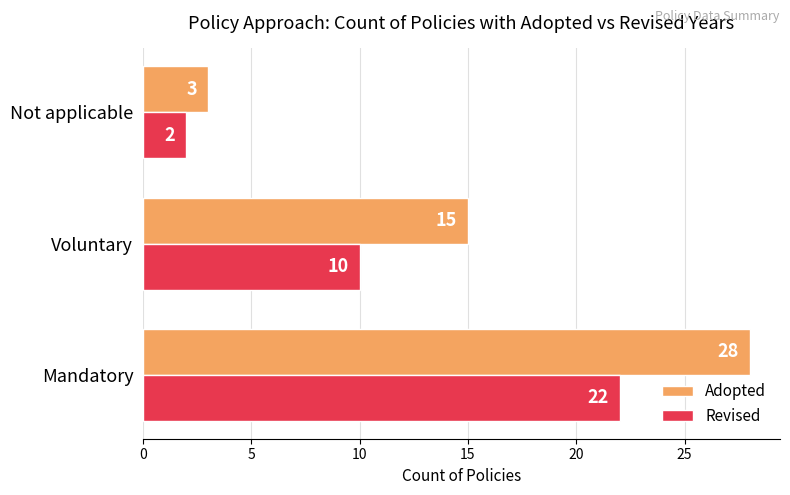

Which series has the widest spread of values?

Adopted